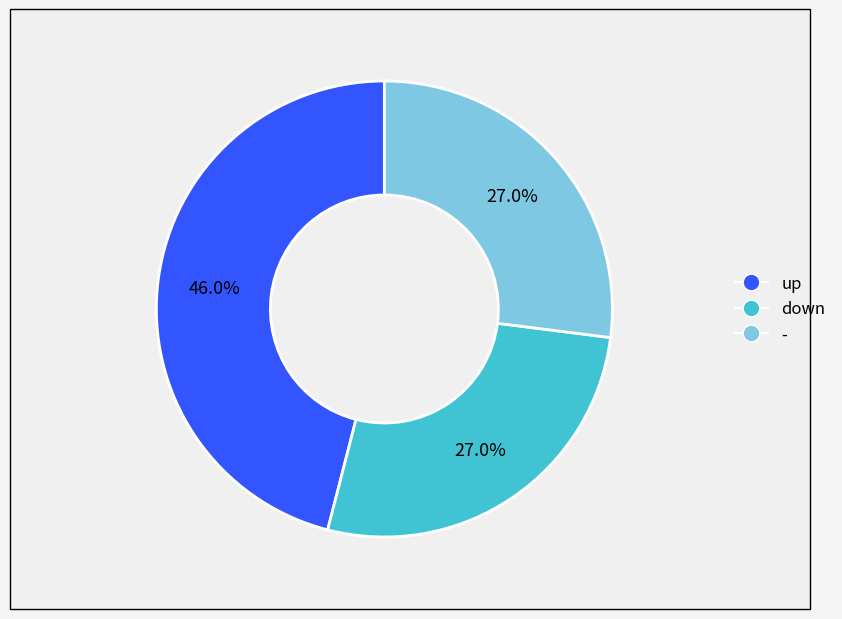

The up slice represents 46% of the pie. True or false?

True